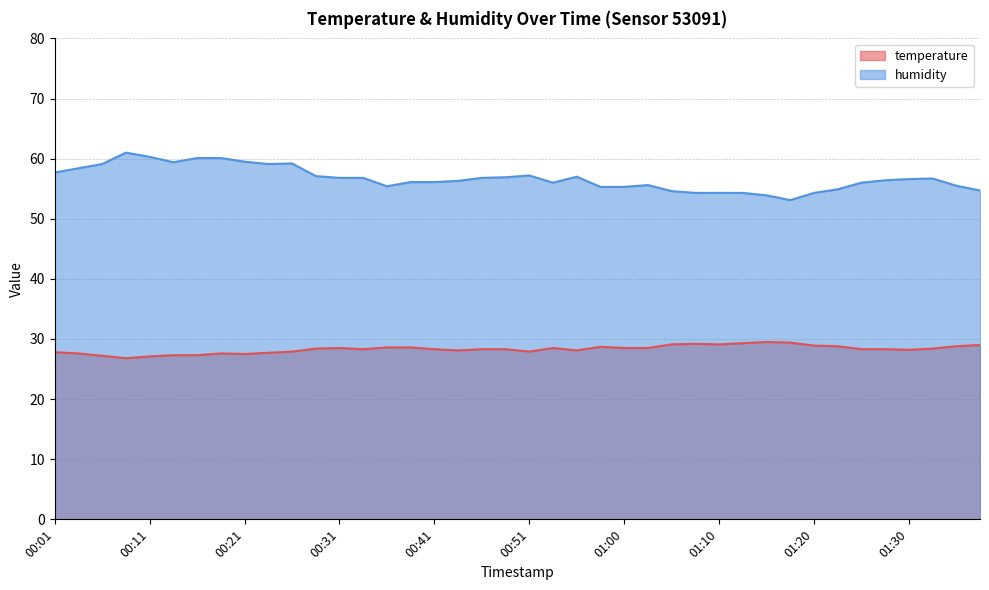

Between 00:01 and 00:19, which is larger?

00:01